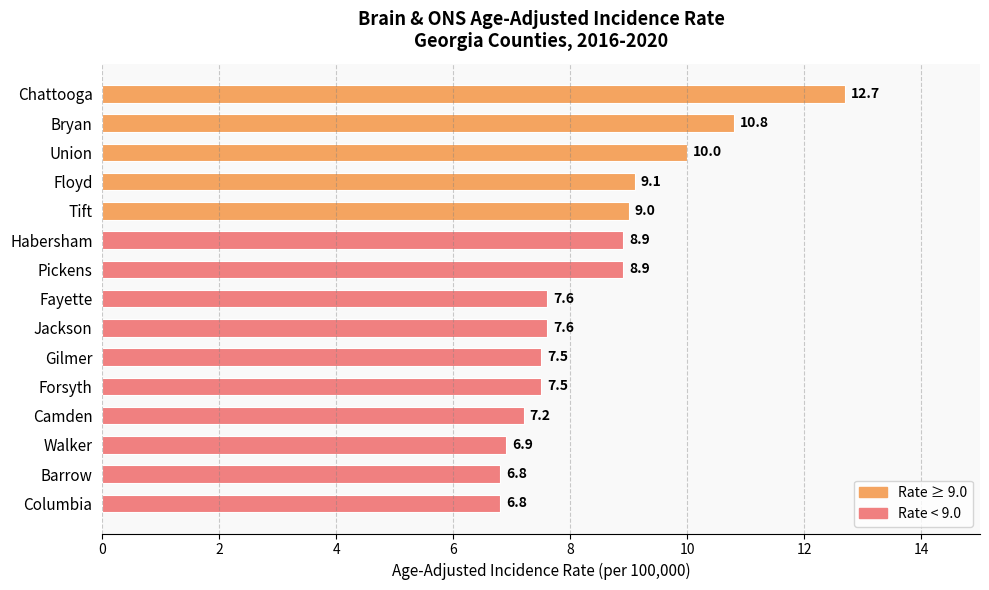

Approximately how many times larger is the value at Jackson compared to Gilmer?

1.0